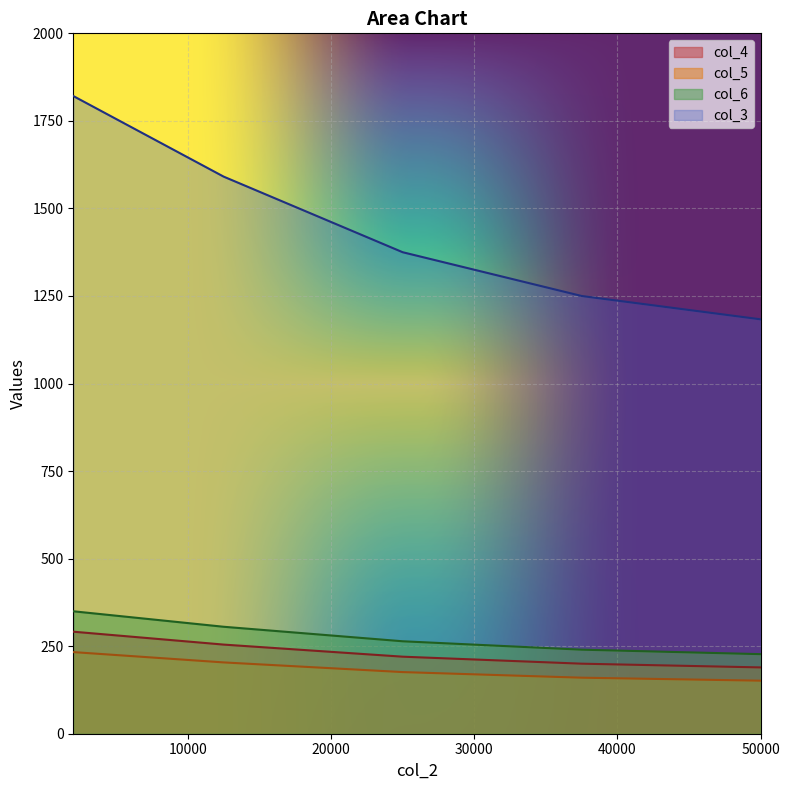

True or false: col_4 and col_3 cross at least once.

False